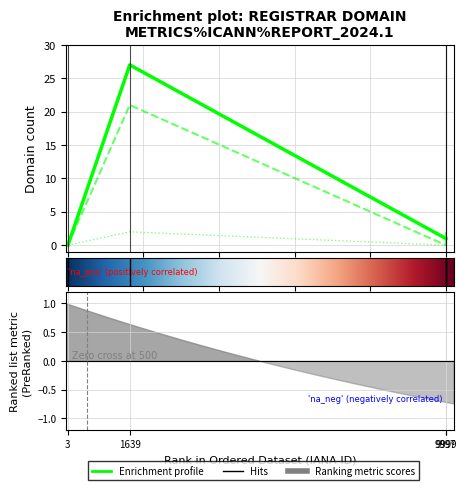

How many series are shown in this chart?

3